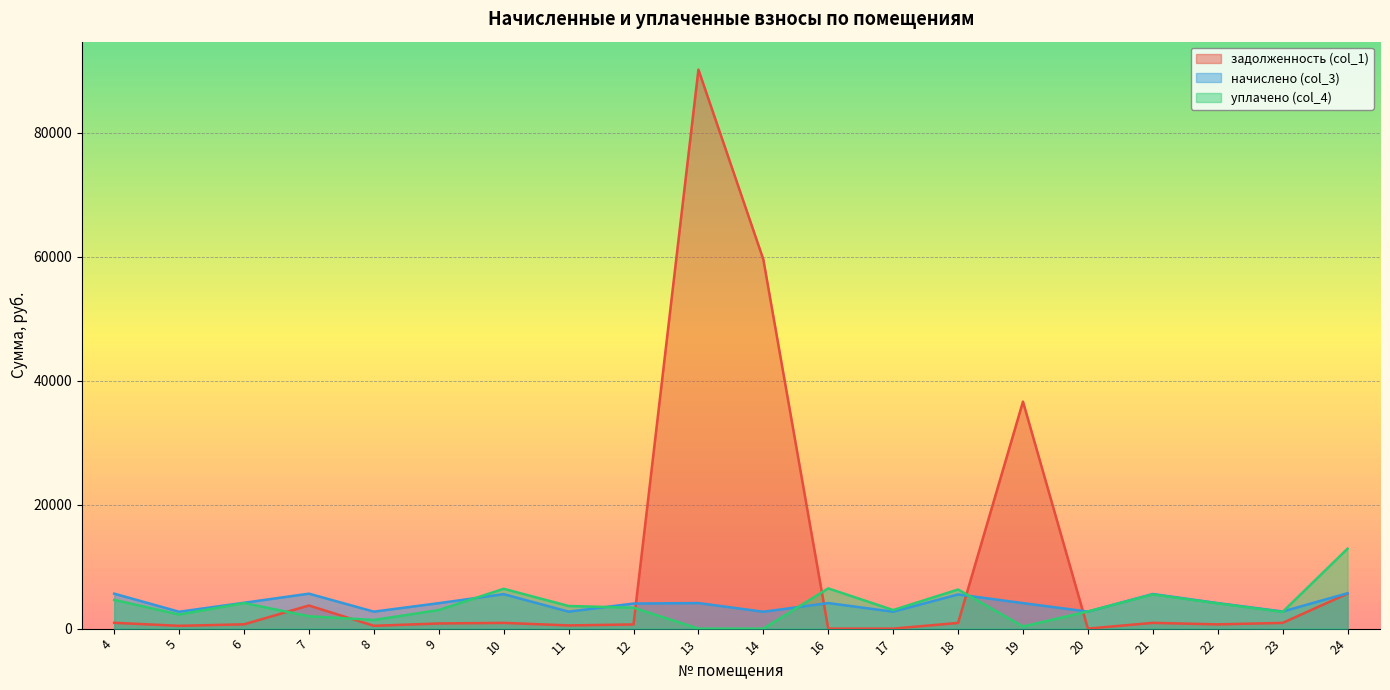

How many values in уплачено (col_4) are above zero?

18